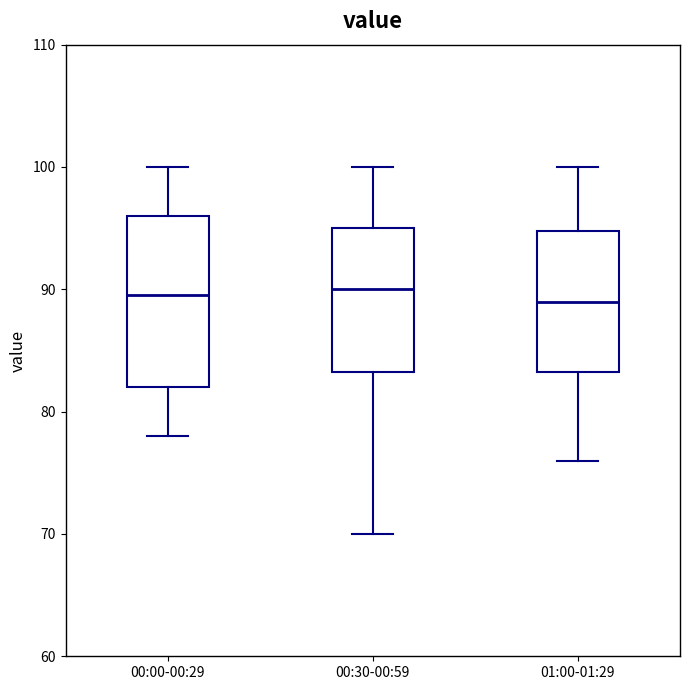

Reading left to right, transcribe this box plot: for each box, give where its median line is, the range the box spans, and where its two whiskers end, as read against the y-axis. The values are not printed on the chart, so give them approximately, as read against the axis.

00:00-00:29: median 90, box 82 to 96, whiskers 78 to 100
00:30-00:59: median 90, box 83 to 95, whiskers 70 to 100
01:00-01:29: median 89, box 83 to 95, whiskers 76 to 100